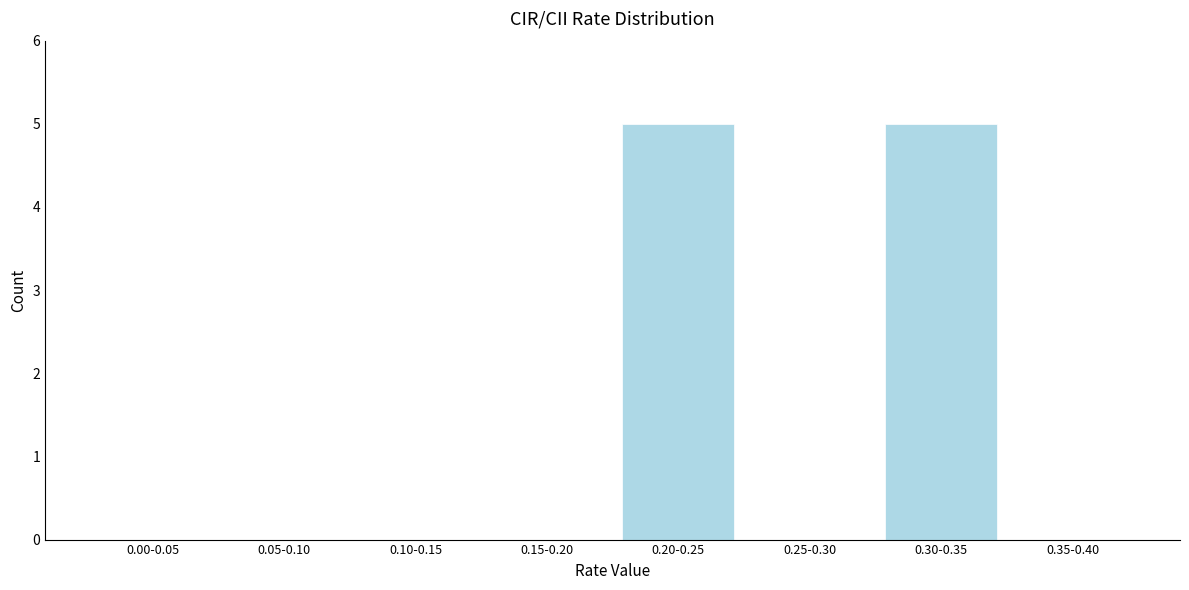

Reading left to right, extract all data points from this chart.

0.00-0.05=0	0.05-0.10=0	0.10-0.15=0	0.15-0.20=0	0.20-0.25=5	0.25-0.30=0	0.30-0.35=5	0.35-0.40=0